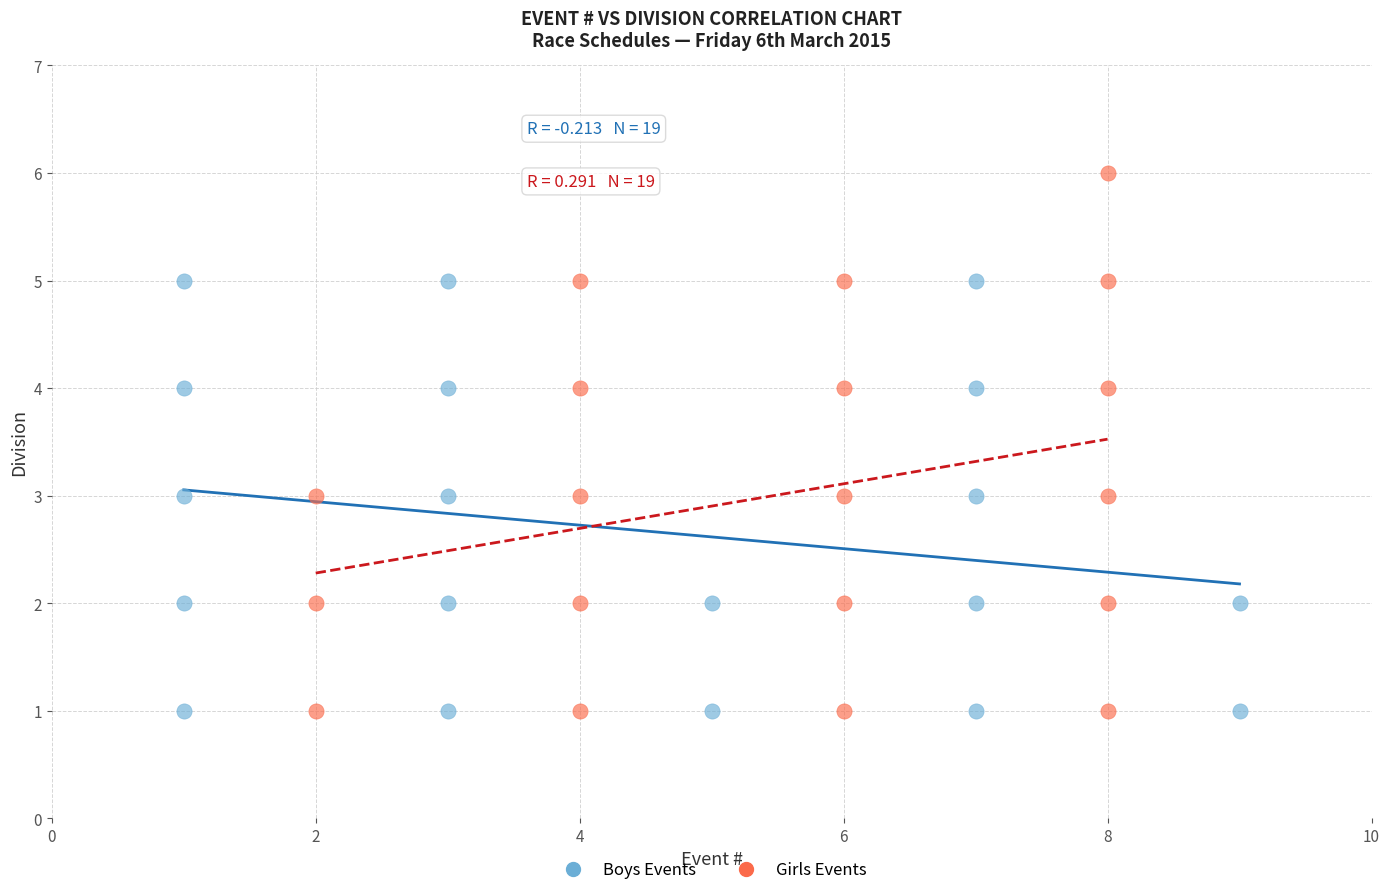

Which series has the largest Y range (max minus min)?

Girls Events